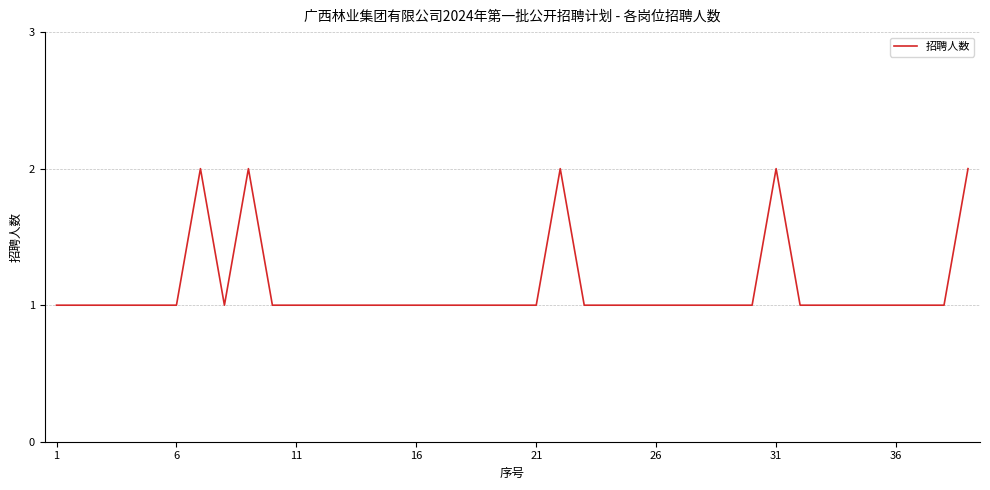

What is the value of the 3rd point from the left?

1